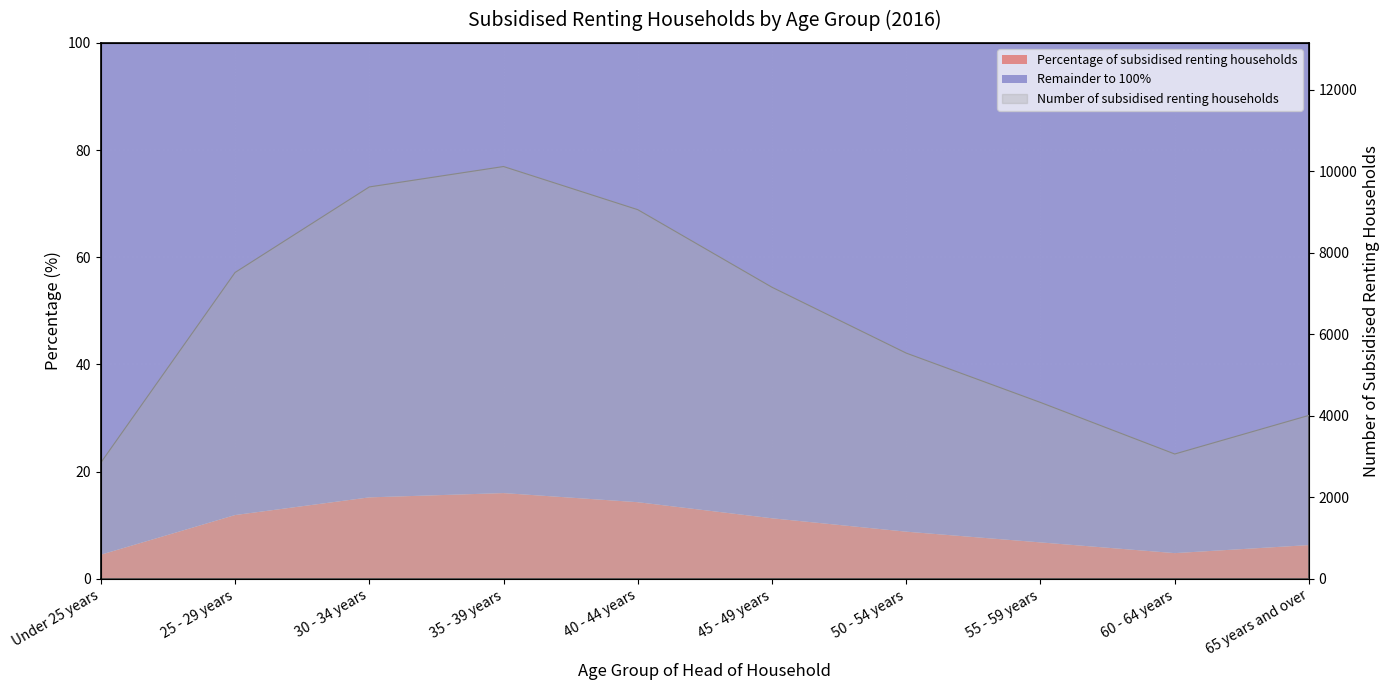

The value at Under 25 years is 2850. True or false?

True